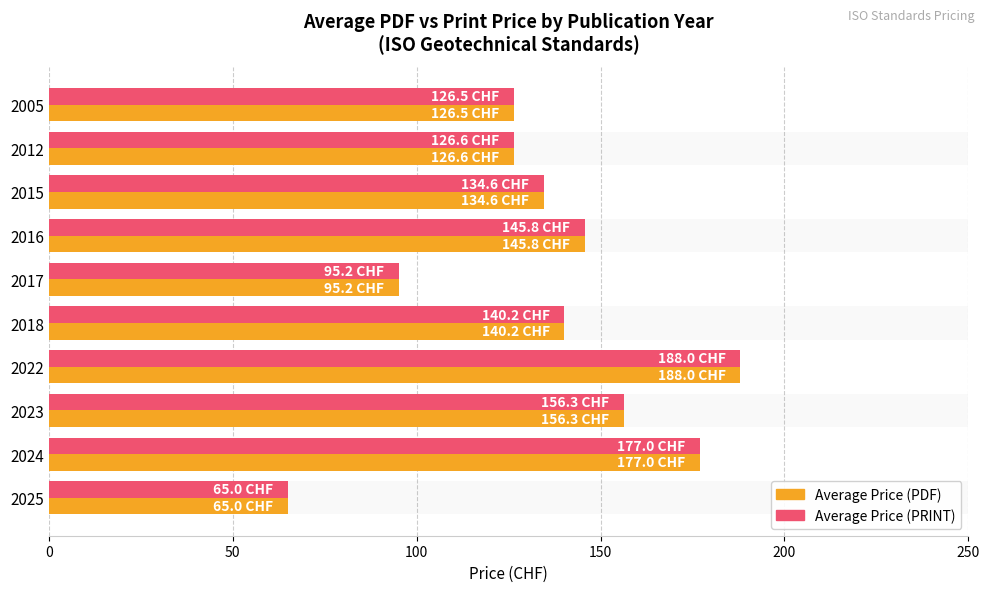

Which series has the largest total across all categories?

Average Price (PDF)